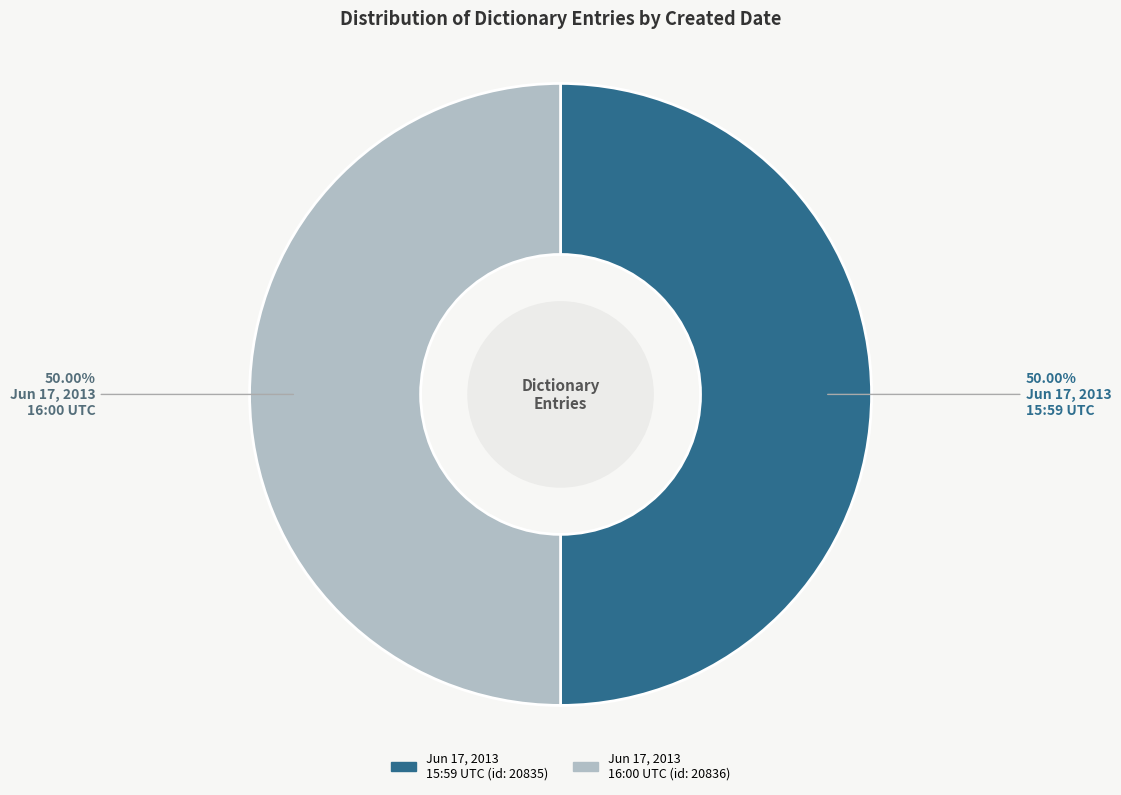

How many slices are in this pie chart?

2